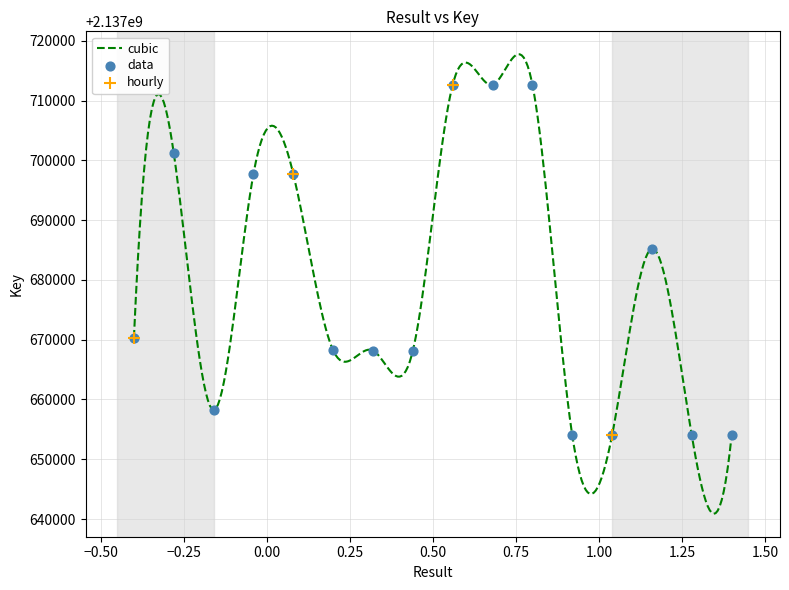

Approximately how many times larger is the value at 13 compared to 7?

1.0